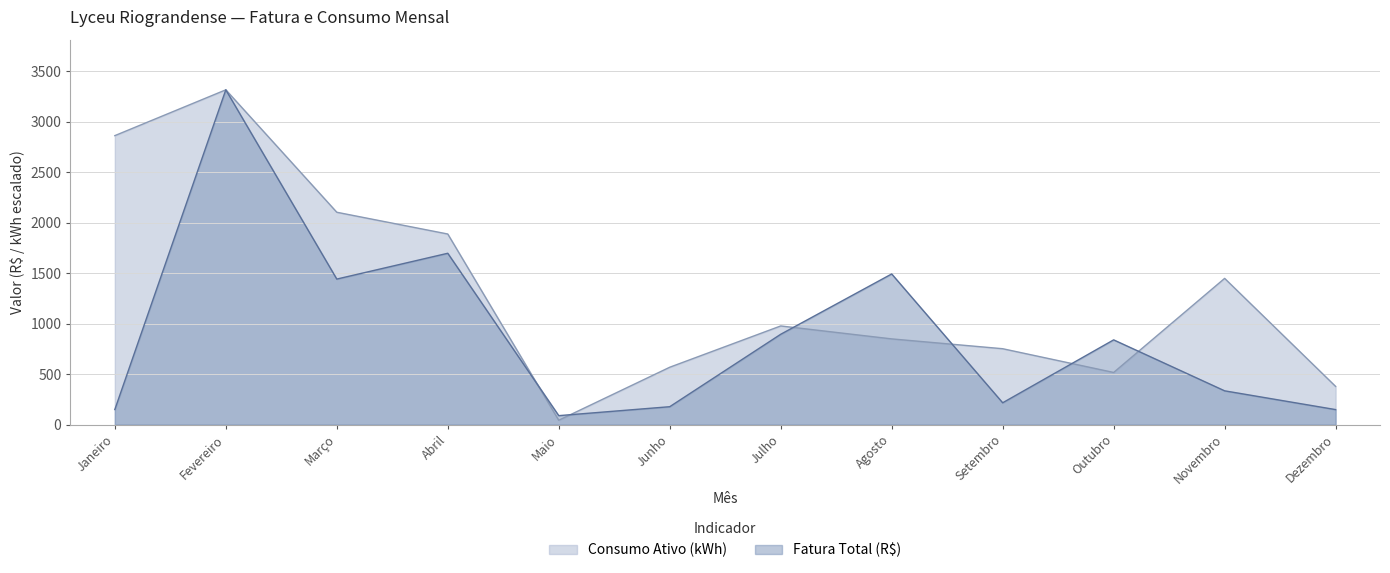

What is the minimum value for Consumo Ativo (kWh)?

43.5